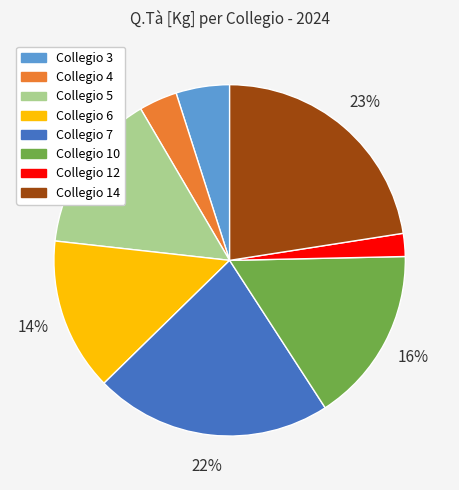

To the nearest percent, what is the combined percentage of Collegio 14 and Collegio 6?

37%